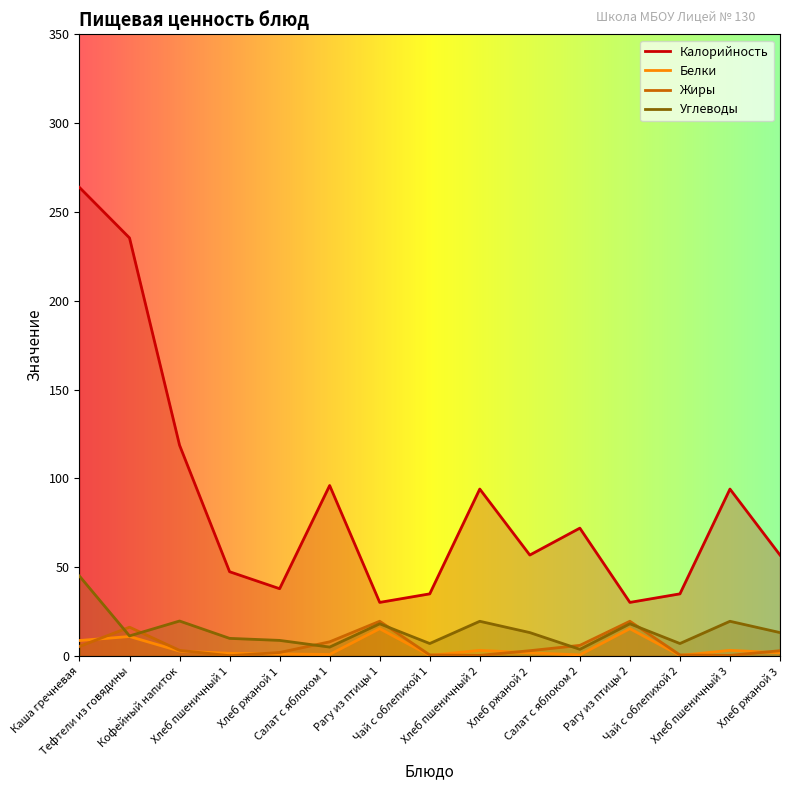

List the labels in order of Углеводы value, largest first.

Каша гречневая, Кофейный напиток, Хлеб пшеничный 2, Хлеб пшеничный 3, Рагу из птицы 1, Рагу из птицы 2, Хлеб ржаной 2, Хлеб ржаной 3, Тефтели из говядины, Хлеб пшеничный 1, Хлеб ржаной 1, Чай с облепихой 1, Чай с облепихой 2, Салат с яблоком 1, Салат с яблоком 2